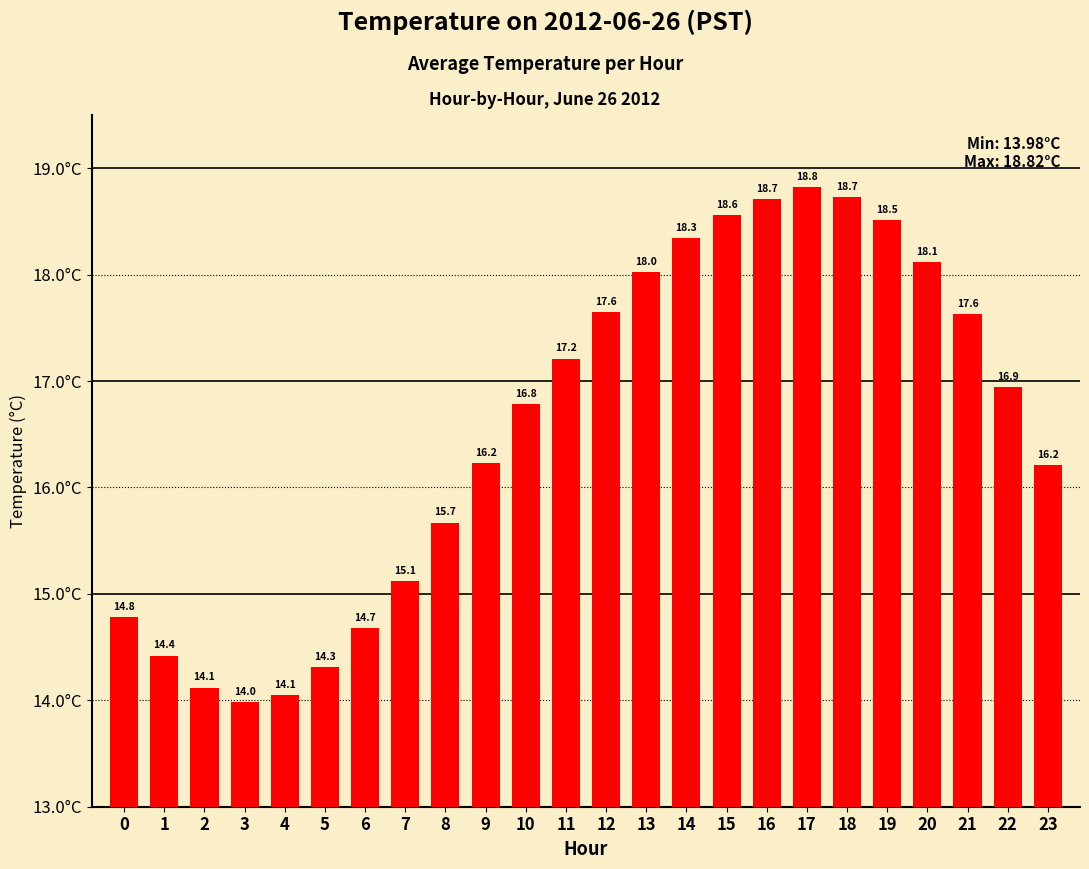

What is the sum of the values at 19 and 21?

36.1